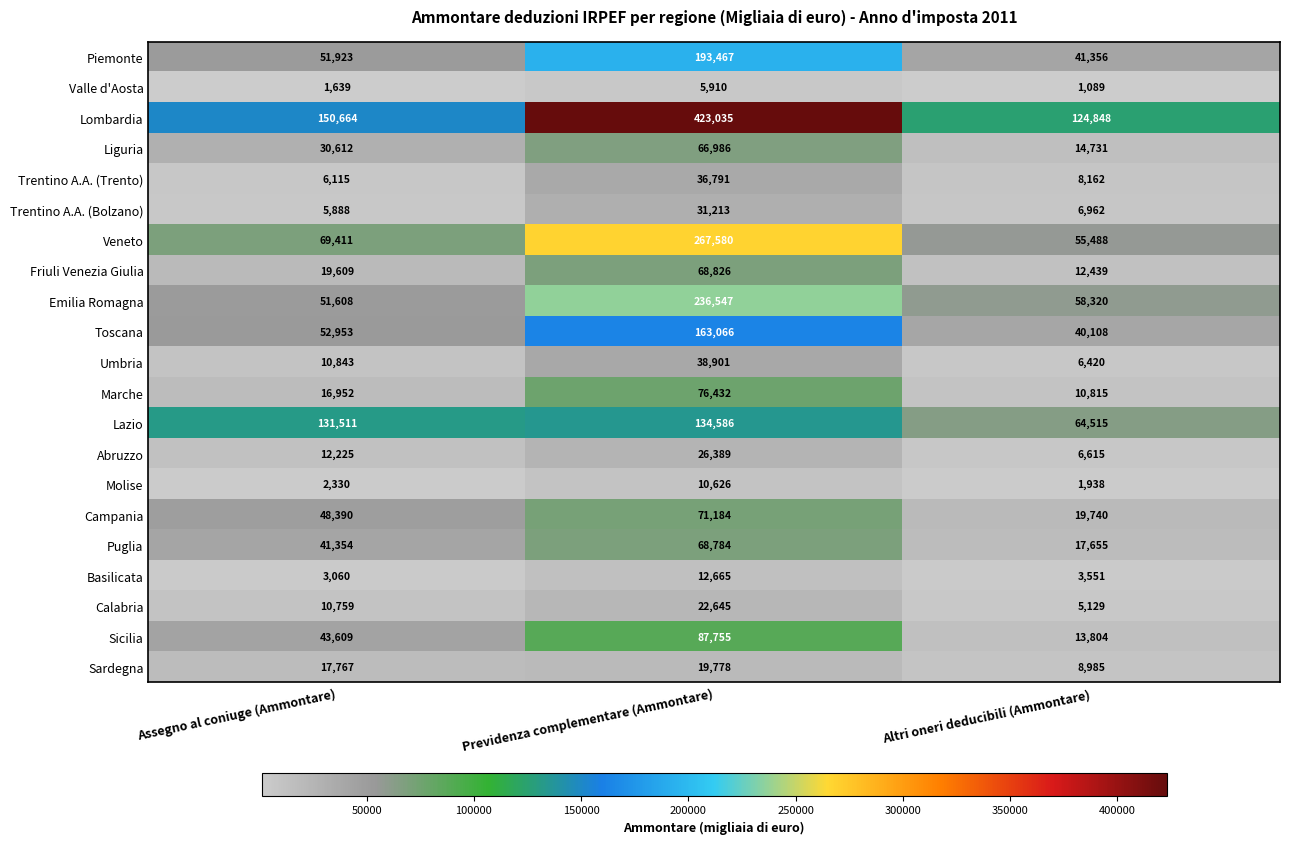

Which series has the widest spread of values?

Lombardia